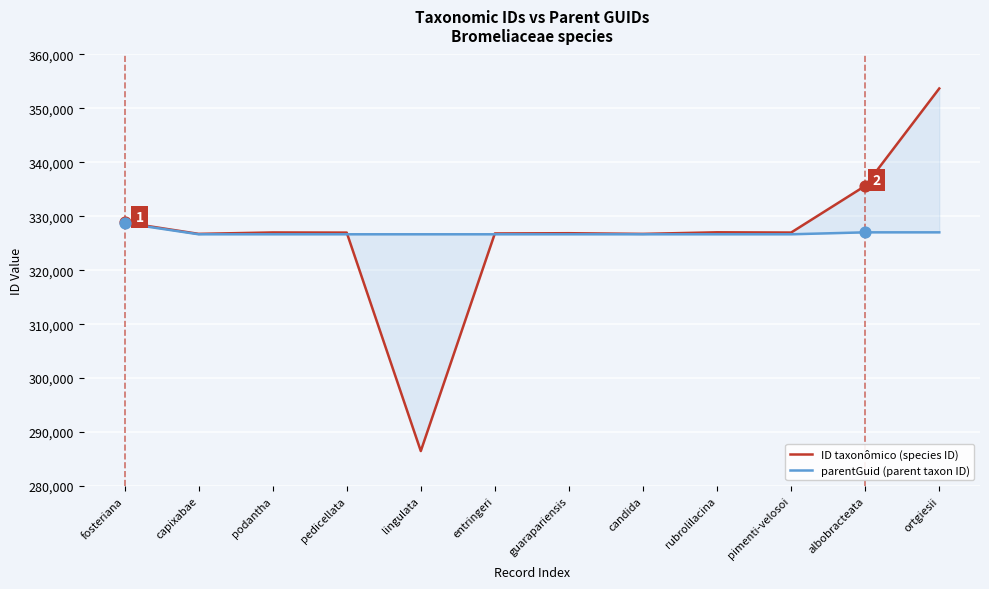

Which series has the largest total across all categories?

parentGuid (parent taxon ID)